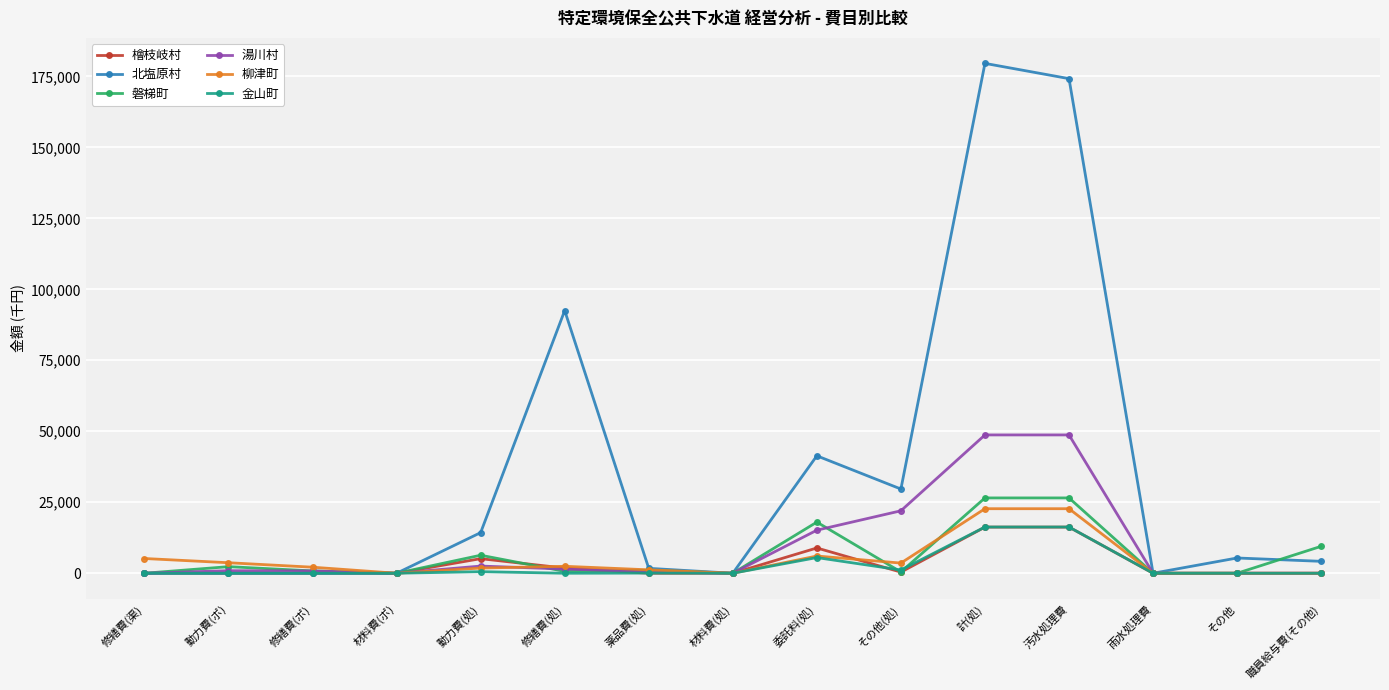

Where is 湯川村 nearest to the value 24356?

その他(処)